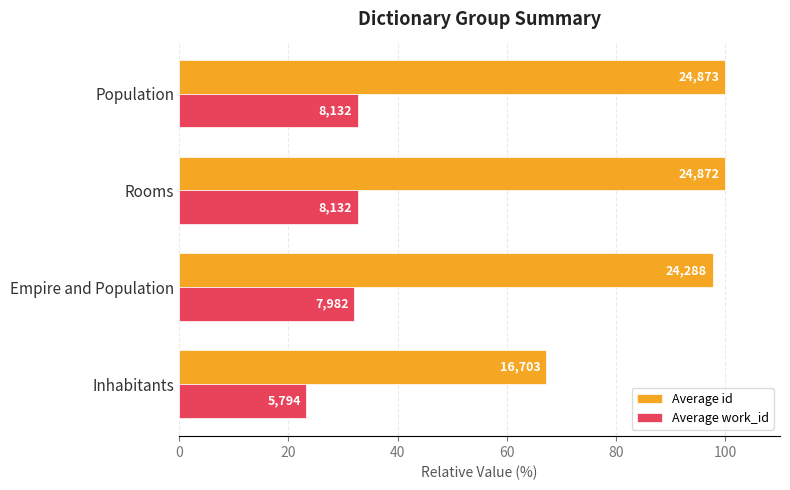

What is the value of the Average id bar at the 4th from the left?

100.0